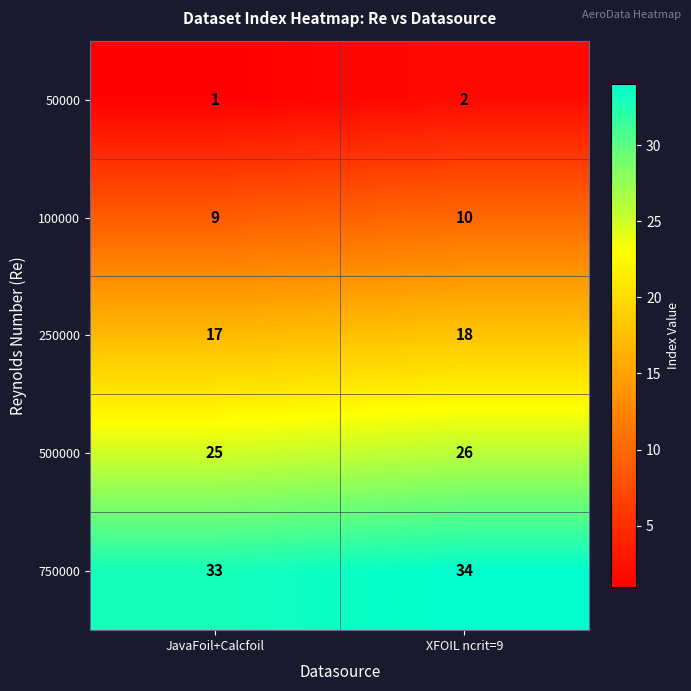

Which series has the largest total across all categories?

750000